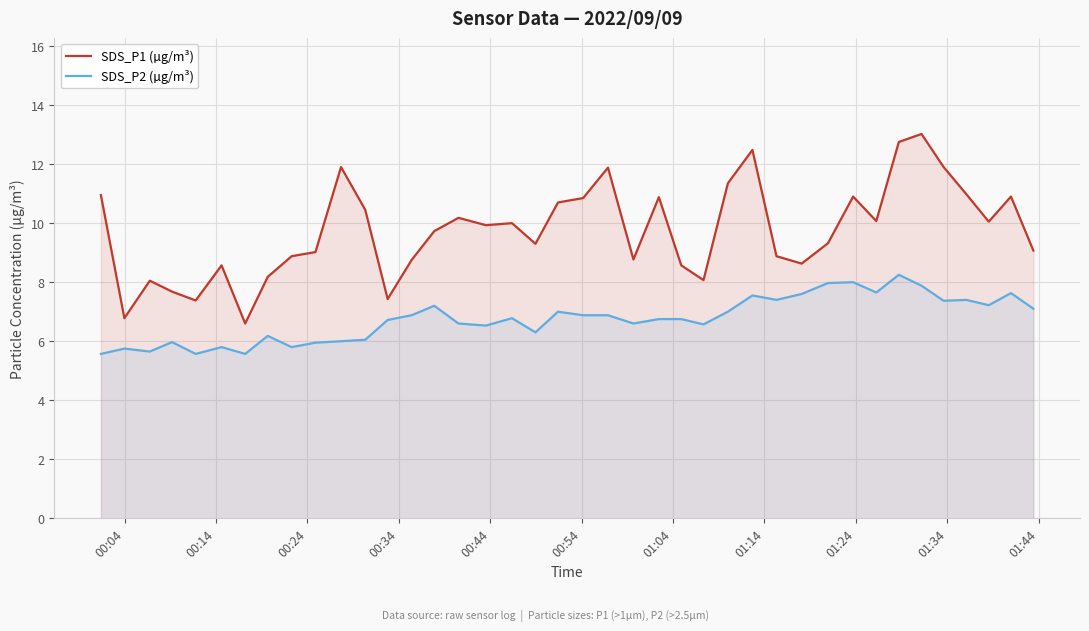

What is the value of the SDS_P2 (µg/m³) point at the 31st from the left?

8.0